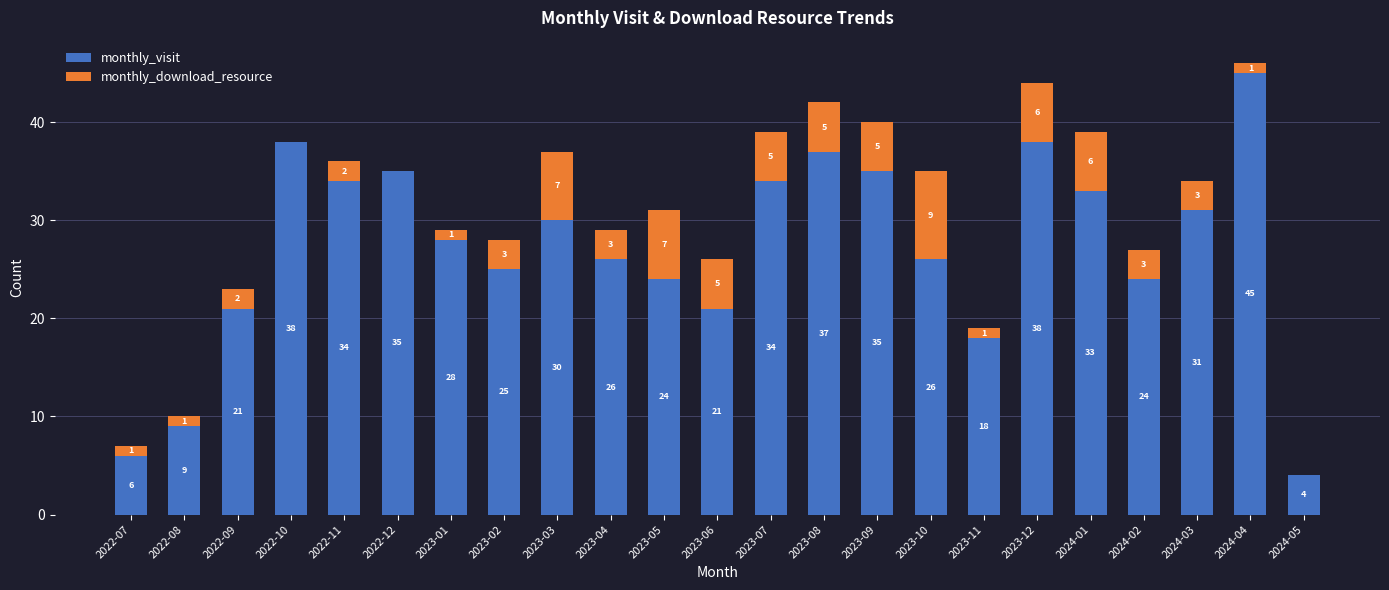

What is the sum of the monthly_visit values at 2022-09 and 2023-01?

49